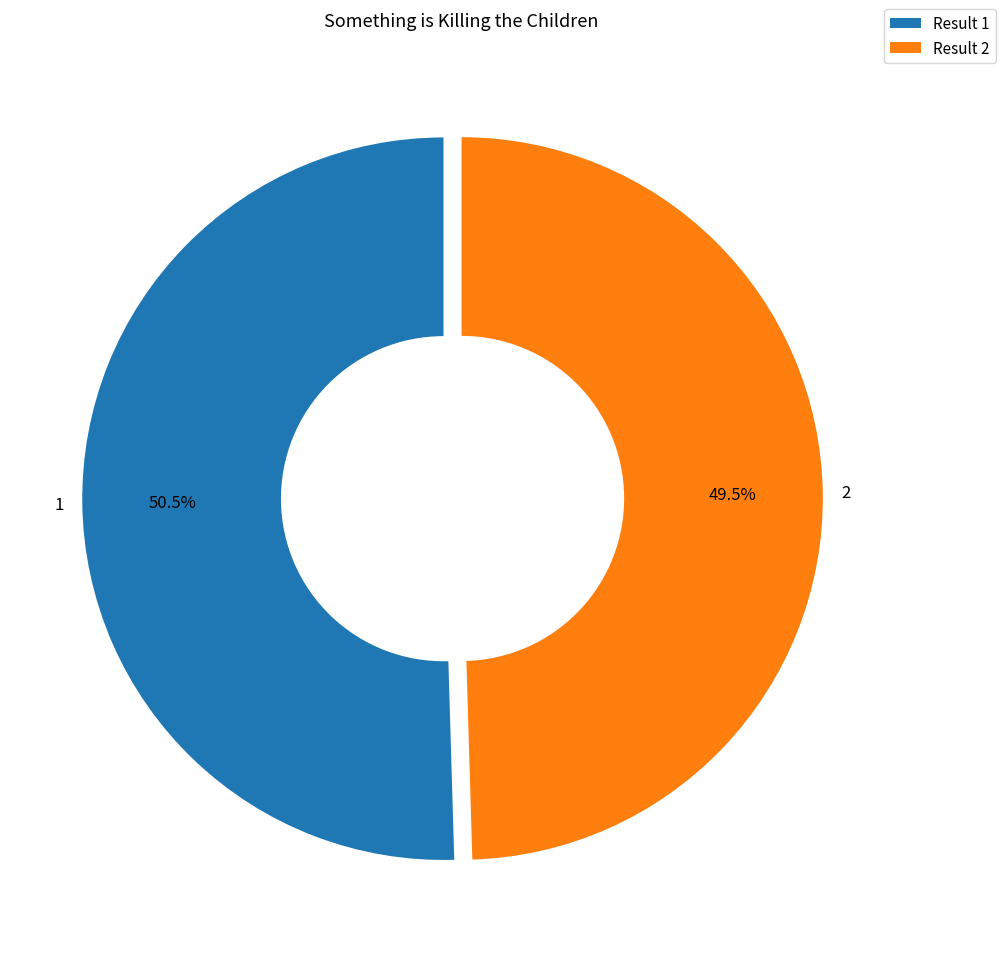

Which slice is the largest?

1